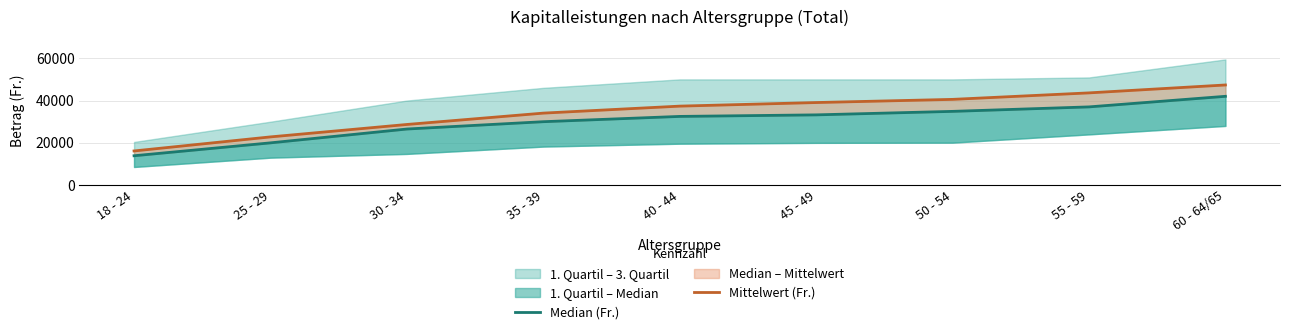

How many lines are shown in the chart?

2